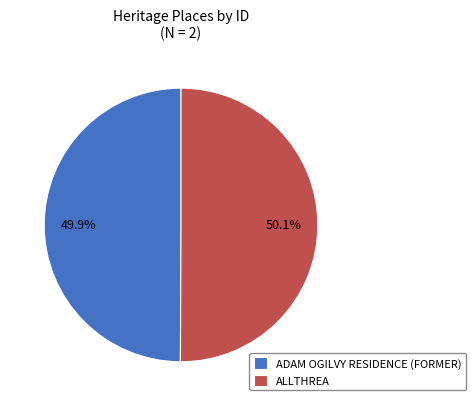

To the nearest percent, what is the average slice percentage?

50%